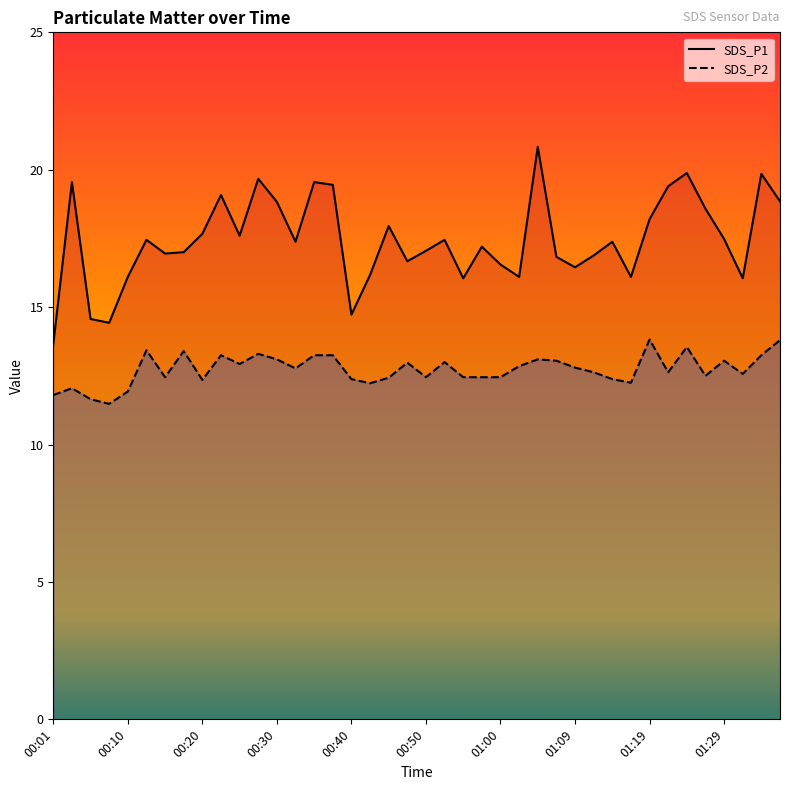

What is the difference between the SDS_P2 values at 00:32 and 00:50?

0.3